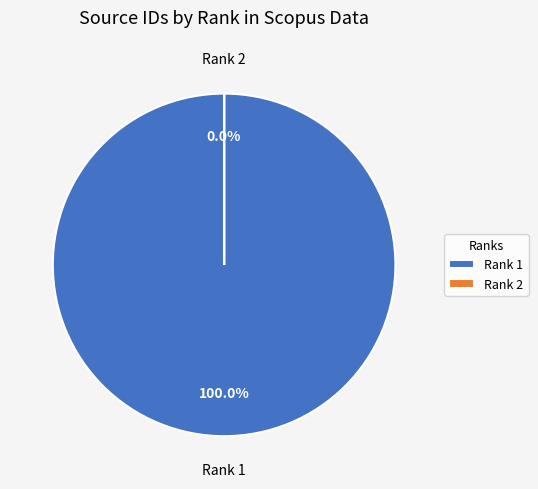

Which slice is the smallest?

Rank 2